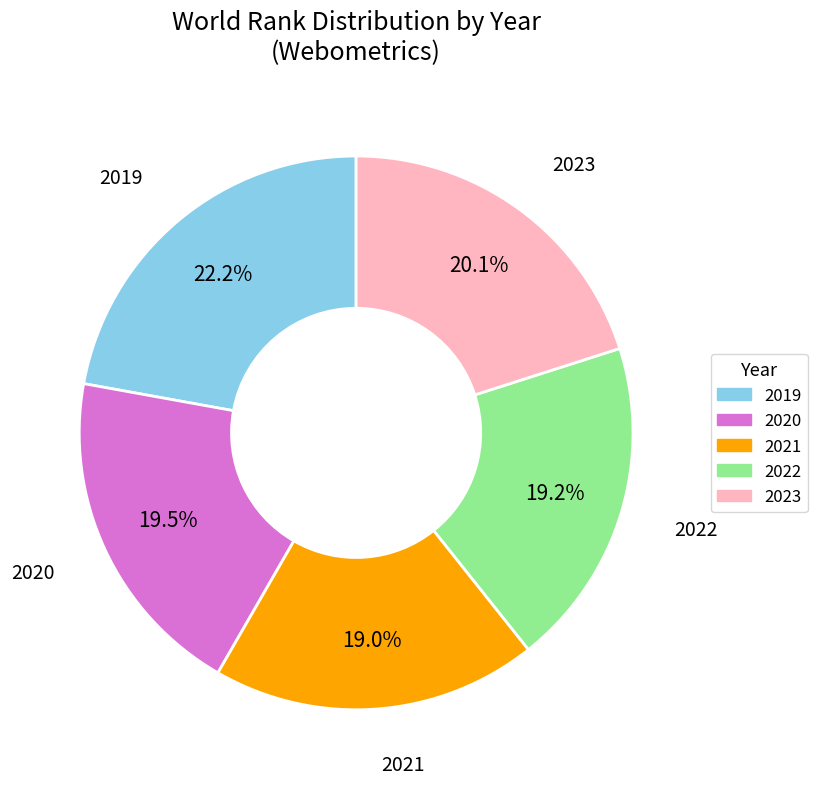

True or false: 2022 accounts for 8% of the total.

False